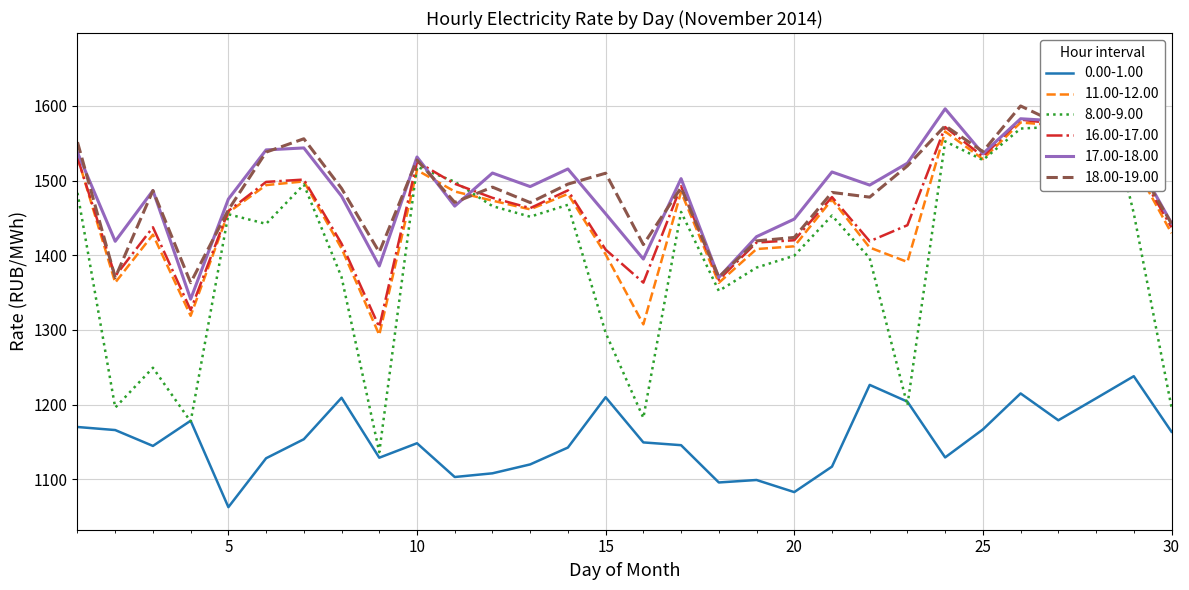

How many data points does each series have?

30